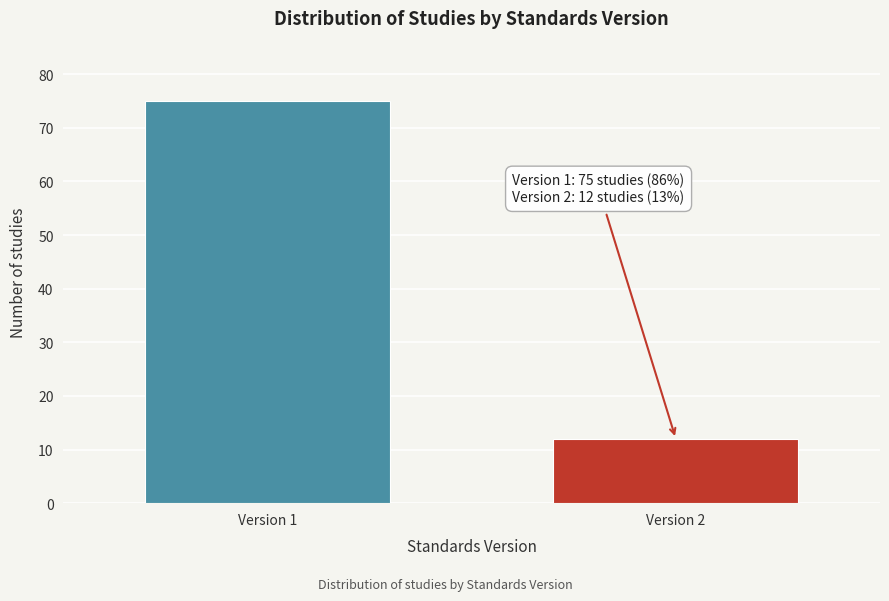

Reading left to right, transcribe all the data shown in this chart.

Version 1=75	Version 2=12